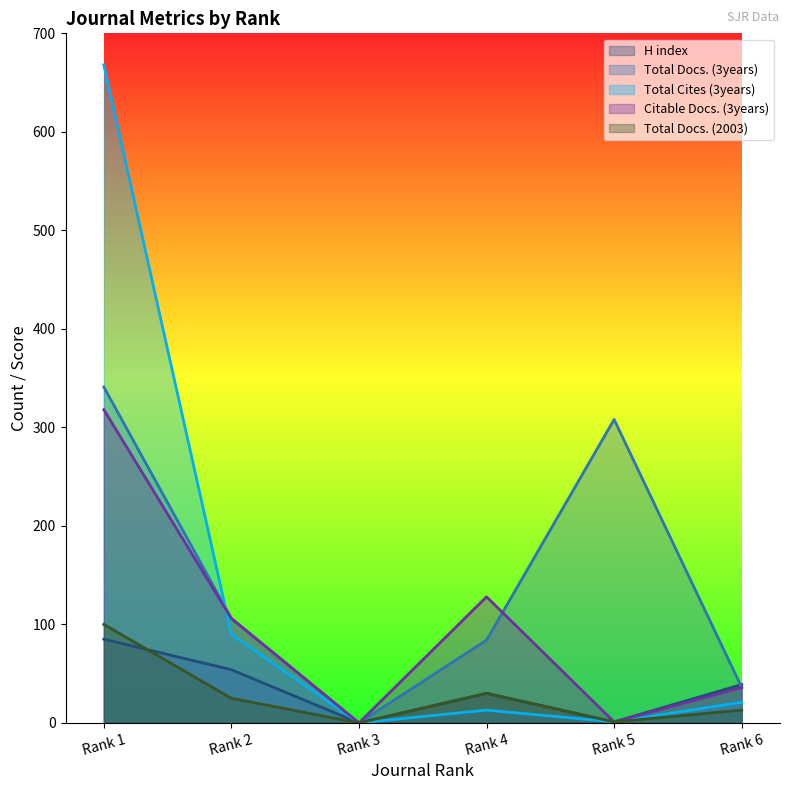

What is the spread (max minus min) of values at Rank 5?

307